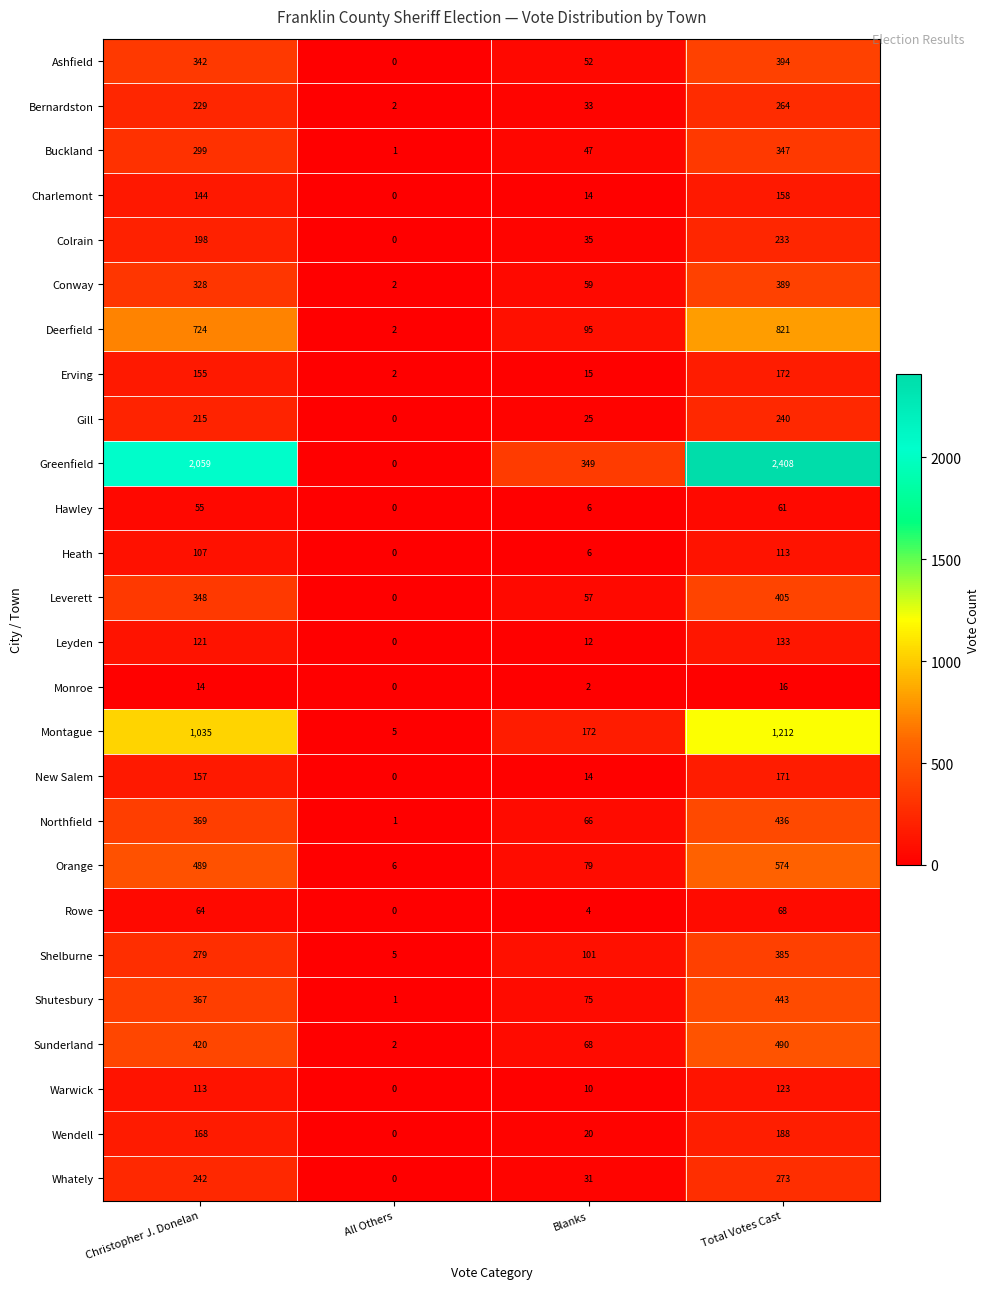

What is the maximum value for Leverett?

405